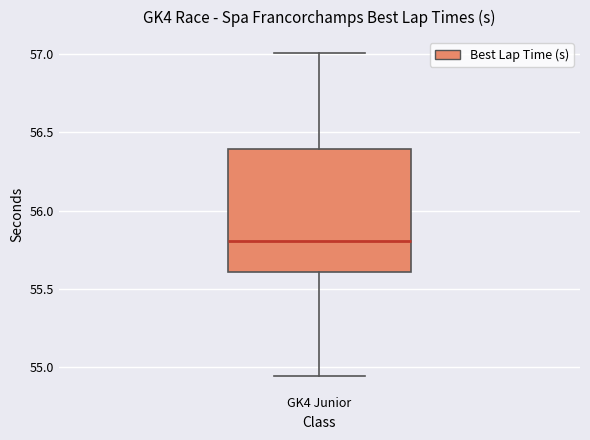

Transcribe this box plot: give where the median line is, the range the box spans, and where the two whiskers end, as read against the y-axis. The values are not printed on the chart, so give them approximately, as read against the axis.

median 55.80, box 55.60 to 56.40, whiskers 54.95 to 57.00